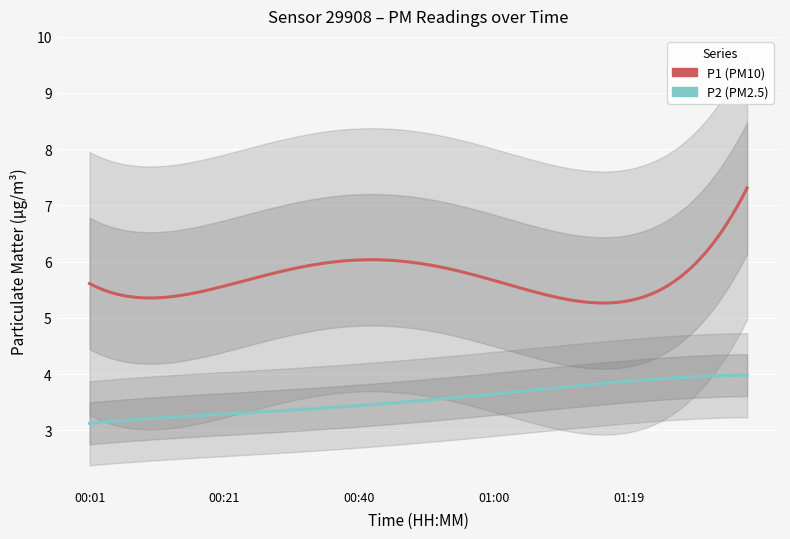

Does the chart display data point markers on the line(s)?

No